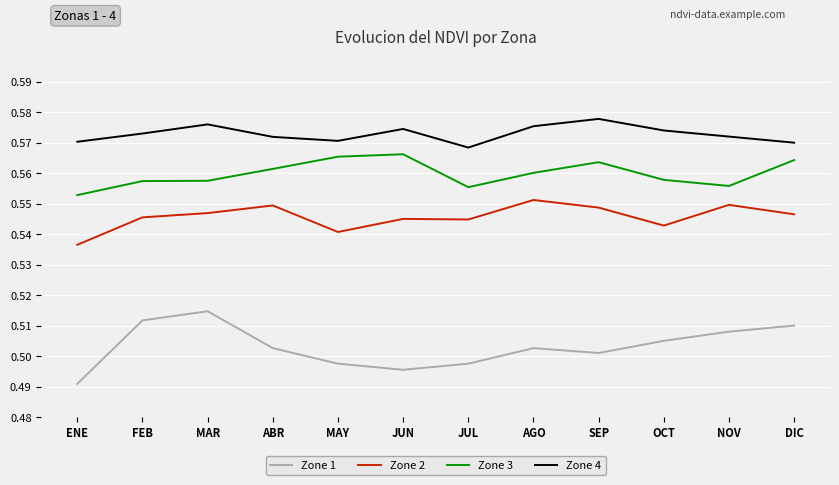

True or false: Zone 4 and Zone 1 cross at least once.

False